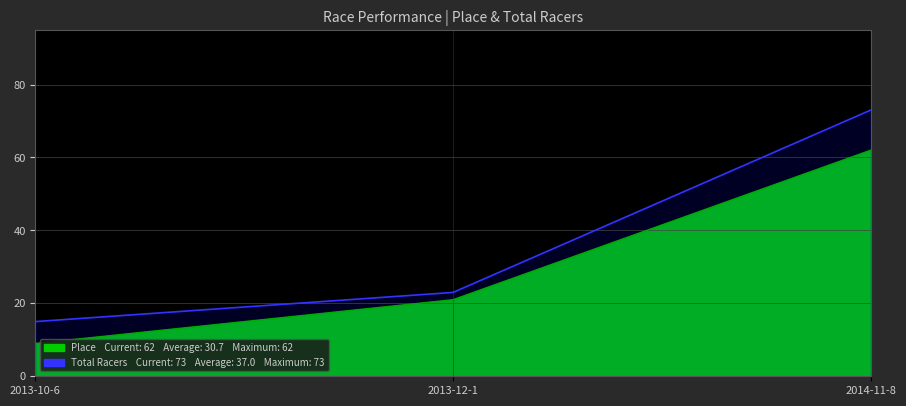

What is the sum of the Total Racers values at 2014-11-8 and 2013-10-6?

88